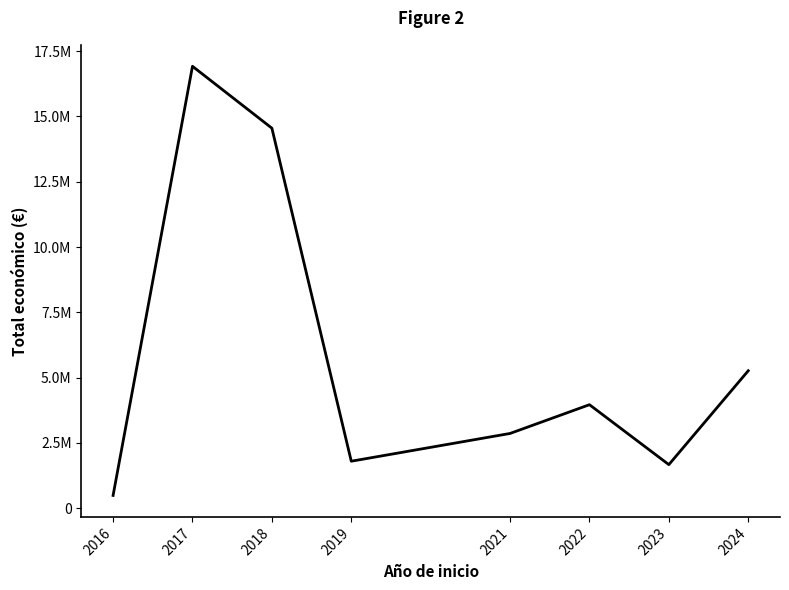

Does the chart display data point markers on the line(s)?

No